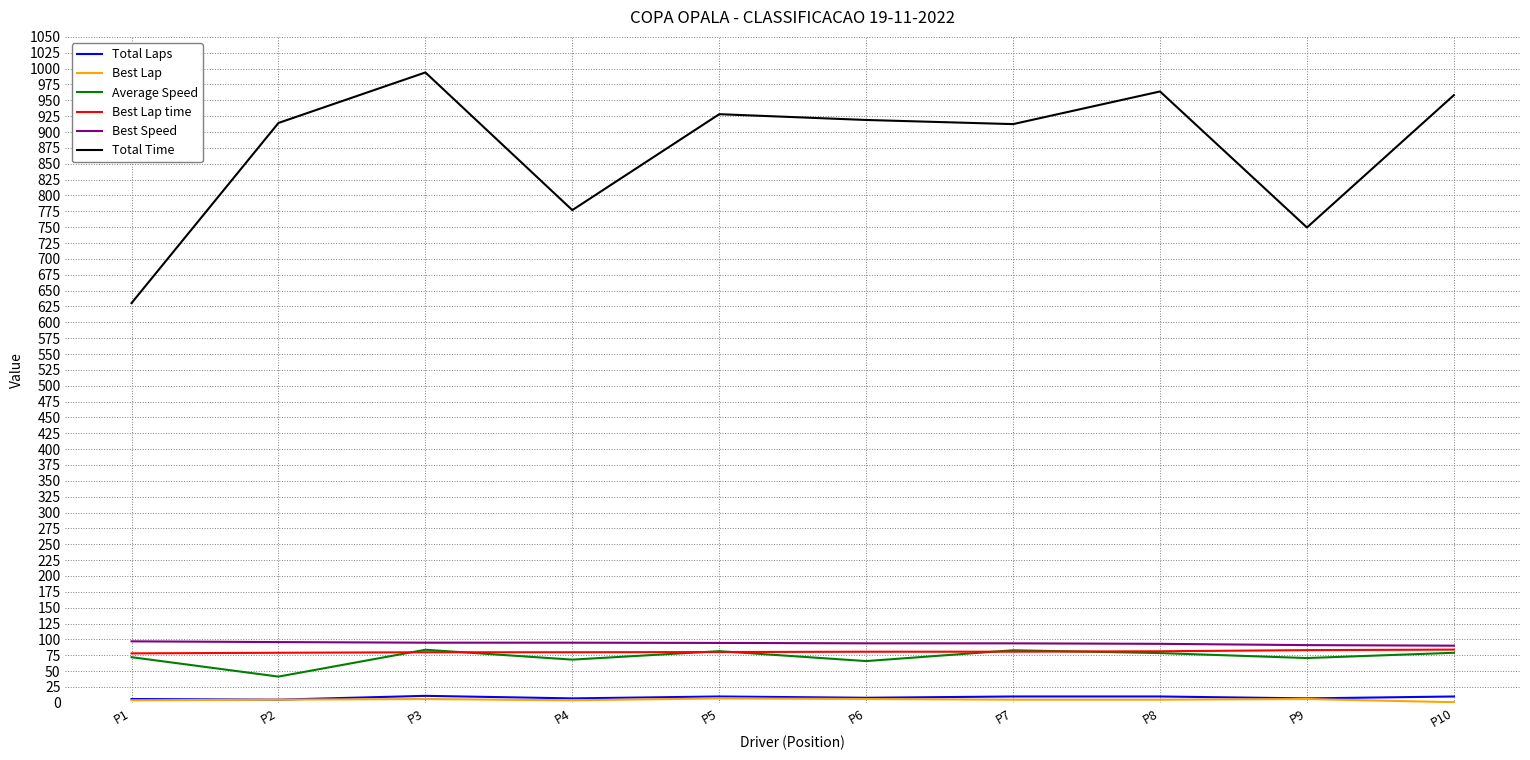

How many values in the Total Time series exceed 918?

5